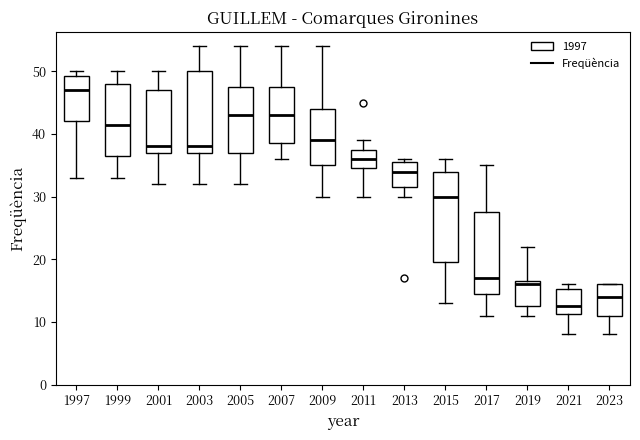

Reading left to right, transcribe this box plot: for each box, give where its median line is, the range the box spans, and where its two whiskers end, as read against the y-axis. The values are not printed on the chart, so give them approximately, as read against the axis.

1997: median 47, box 42 to 49, whiskers 33 to 50
1999: median 42, box 37 to 48, whiskers 33 to 50
2001: median 38, box 37 to 47, whiskers 32 to 50
2003: median 38, box 37 to 50, whiskers 32 to 54
2005: median 43, box 37 to 48, whiskers 32 to 54
2007: median 43, box 39 to 48, whiskers 36 to 54
2009: median 39, box 35 to 44, whiskers 30 to 54
2011: median 36, box 35 to 38, whiskers 30 to 39
2013: median 34, box 32 to 36, whiskers 30 to 36 (just above the box's upper edge)
2015: median 30, box 20 to 34, whiskers 13 to 36
2017: median 17, box 15 to 28, whiskers 11 to 35
2019: median 16, box 13 to 17, whiskers 11 to 22
2021: median 13, box 11 to 15, whiskers 8 to 16
2023: median 14, box 11 to 16, whiskers 8 to 16